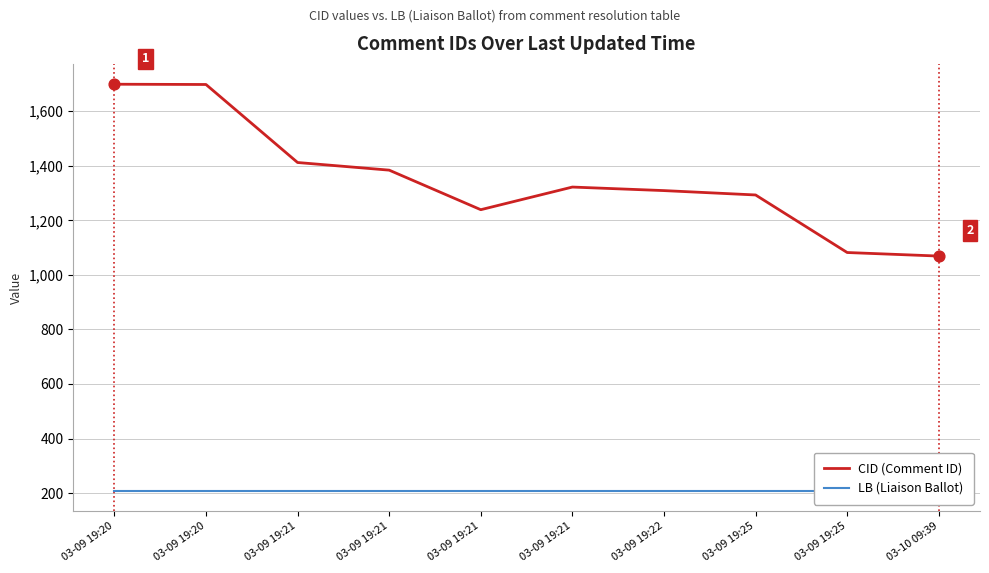

Which series has the largest Y range (max minus min)?

CID (Comment ID)